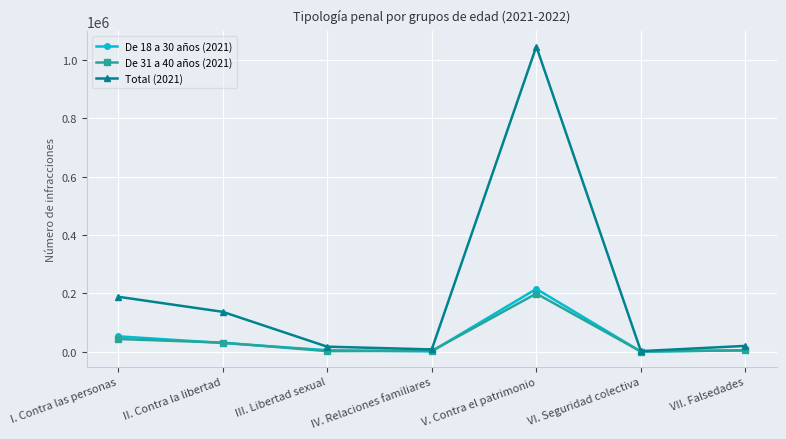

What is the difference between the highest and lowest values at V. Contra el patrimonio?

847231